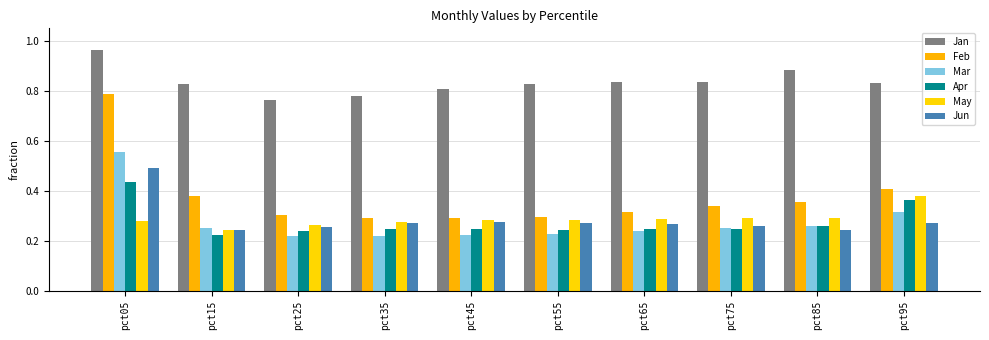

What is the difference between the Apr values at pct95 and pct65?

0.1